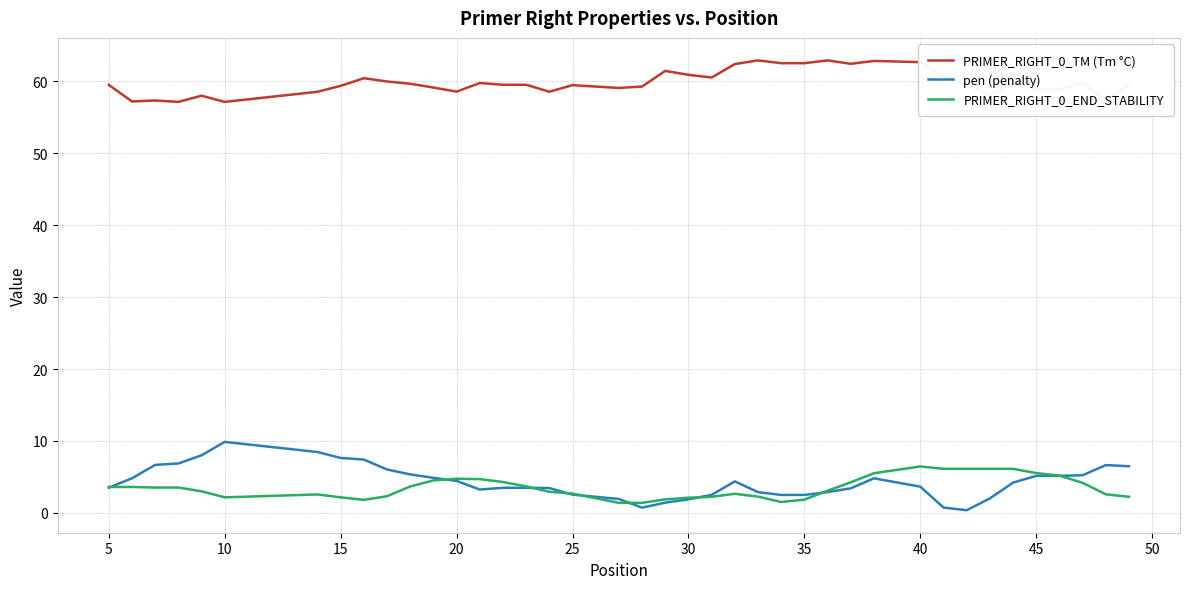

True or false: PRIMER_RIGHT_0_TM (Tm °C) and pen (penalty) intersect in this chart.

False